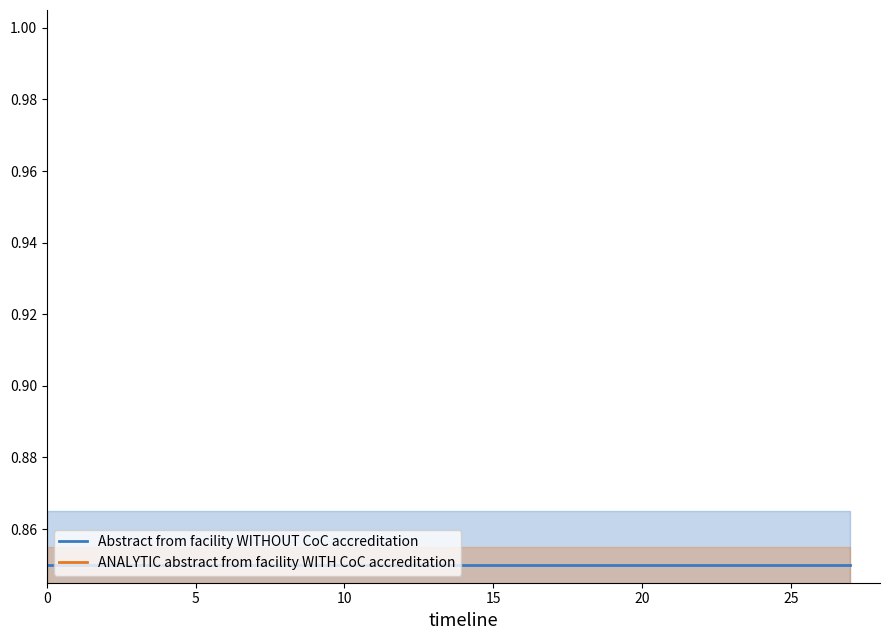

What is the total value across all series at 26?

1.7